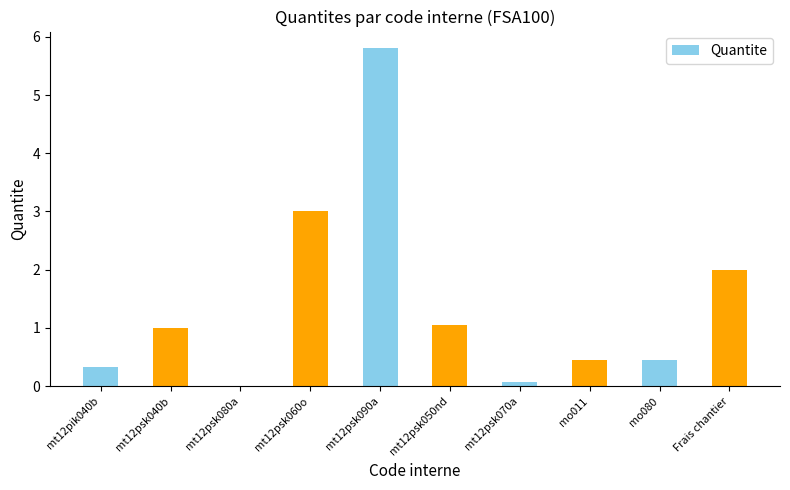

What is the sum of all values?

14.2